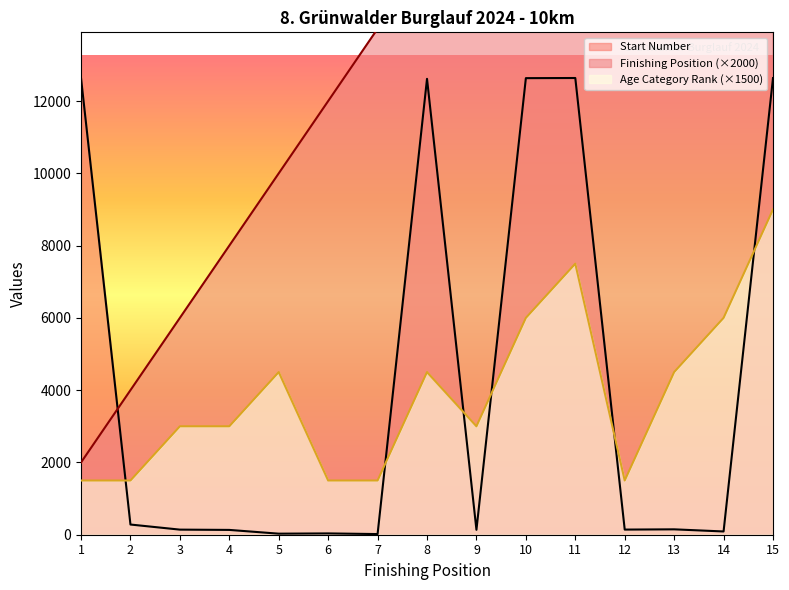

Reading left to right, list all the values displayed in this chart.

Finishing Position: 1=2000	2=4000	3=6000	4=8000	5=10000	6=12000	7=14000	8=16000	9=18000	10=20000	11=22000	12=24000	13=26000	14=28000	15=30000
Age Category Rank: 1=1500	2=1500	3=3000	4=3000	5=4500	6=1500	7=1500	8=4500	9=3000	10=6000	11=7500	12=1500	13=4500	14=6000	15=9000
Start Number: 1=12635	2=282	3=141	4=133	5=29	6=36	7=18	8=12615	9=136	10=12634	11=12638	12=142	13=149	14=90	15=12636